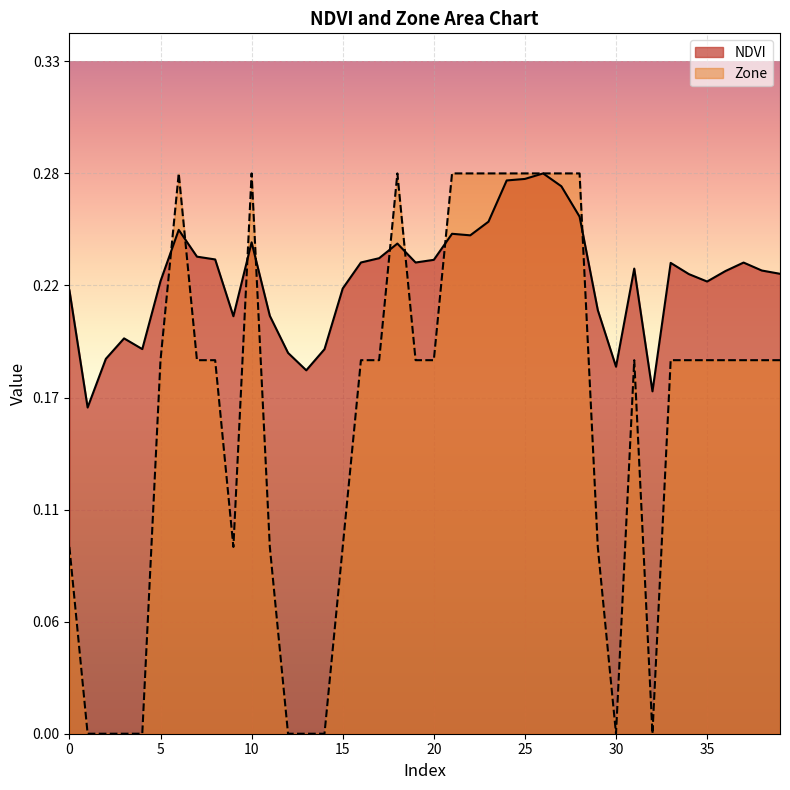

Rank the series by their average value, from lowest to highest.

Zone, NDVI